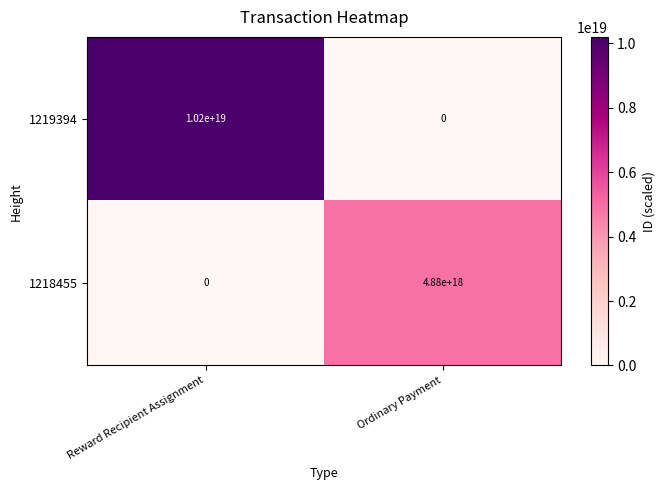

Count the number of categories in the chart.

2